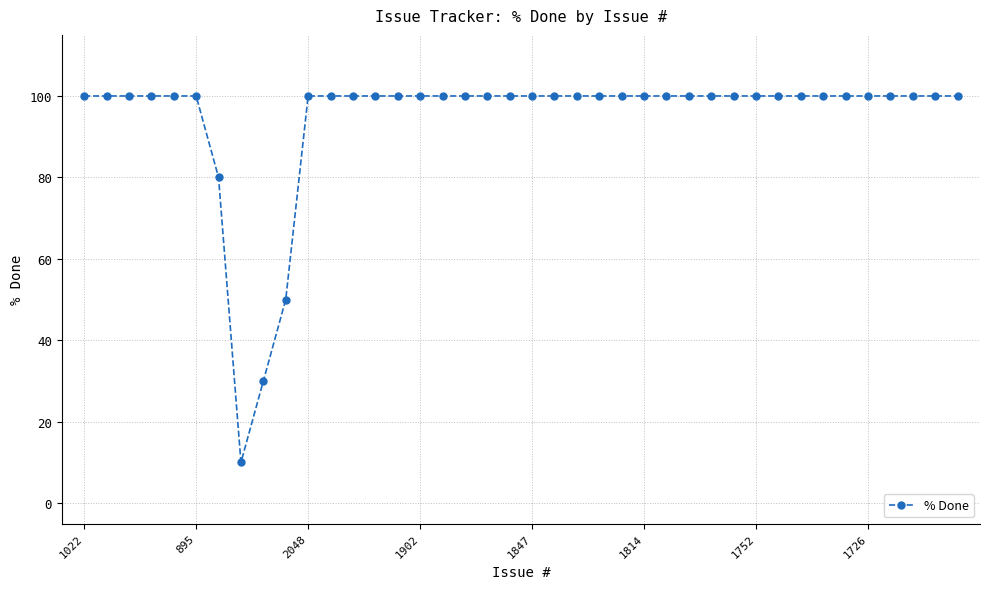

What is the difference between the maximum and second lowest values?

70